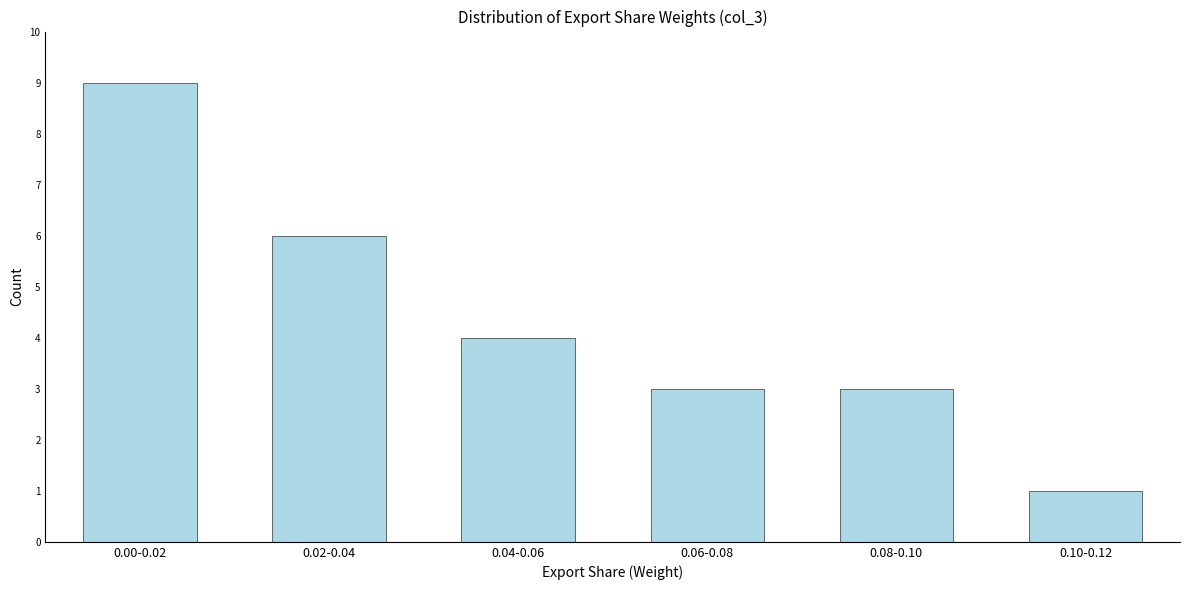

Reading left to right, transcribe all the data shown in this chart.

0.00-0.02=9	0.02-0.04=6	0.04-0.06=4	0.06-0.08=3	0.08-0.10=3	0.10-0.12=1